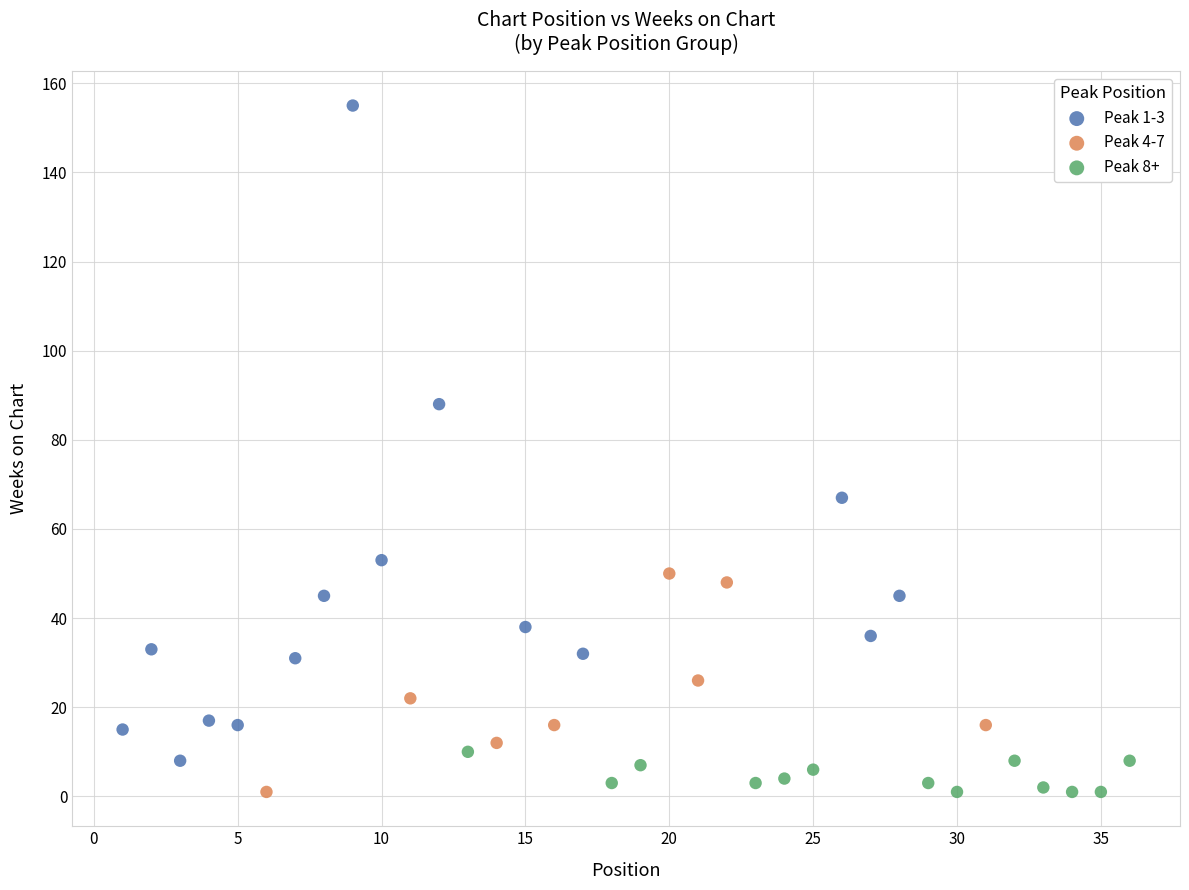

Which series has the widest spread of Y values?

Peak 1-3